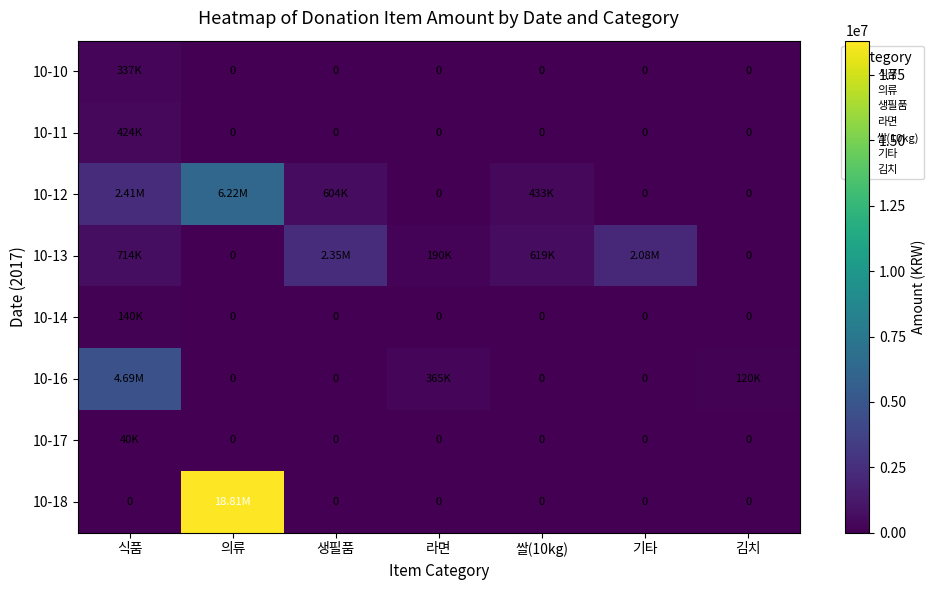

Which category has the highest value in the 10-11 series?

식품